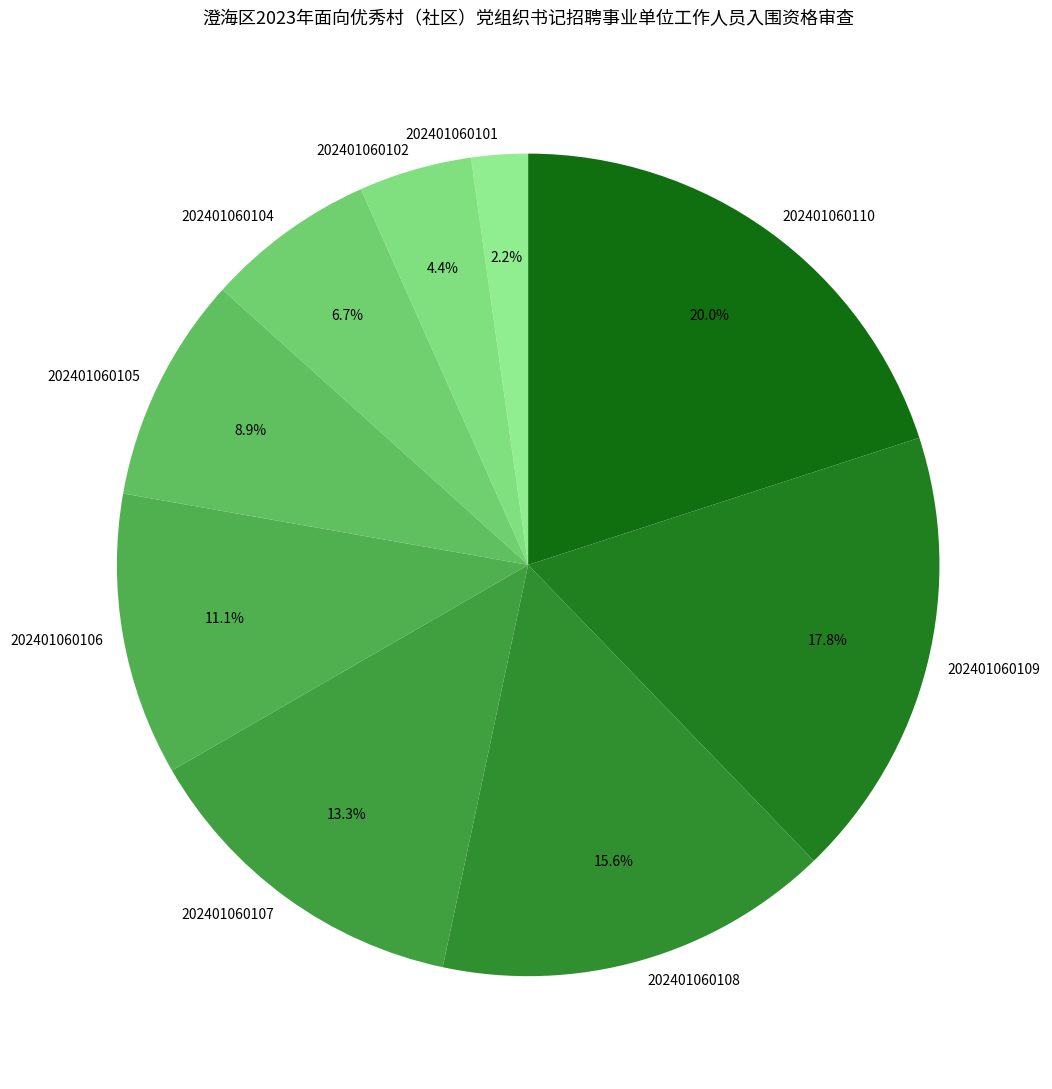

How many slices are in this pie chart?

9